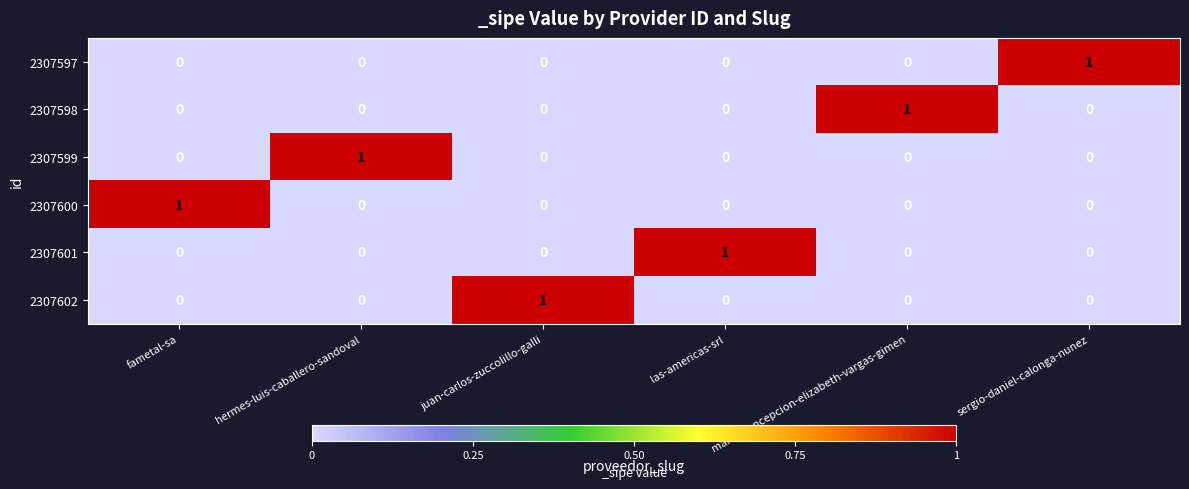

At how many categories does at least one series exceed 0?

6